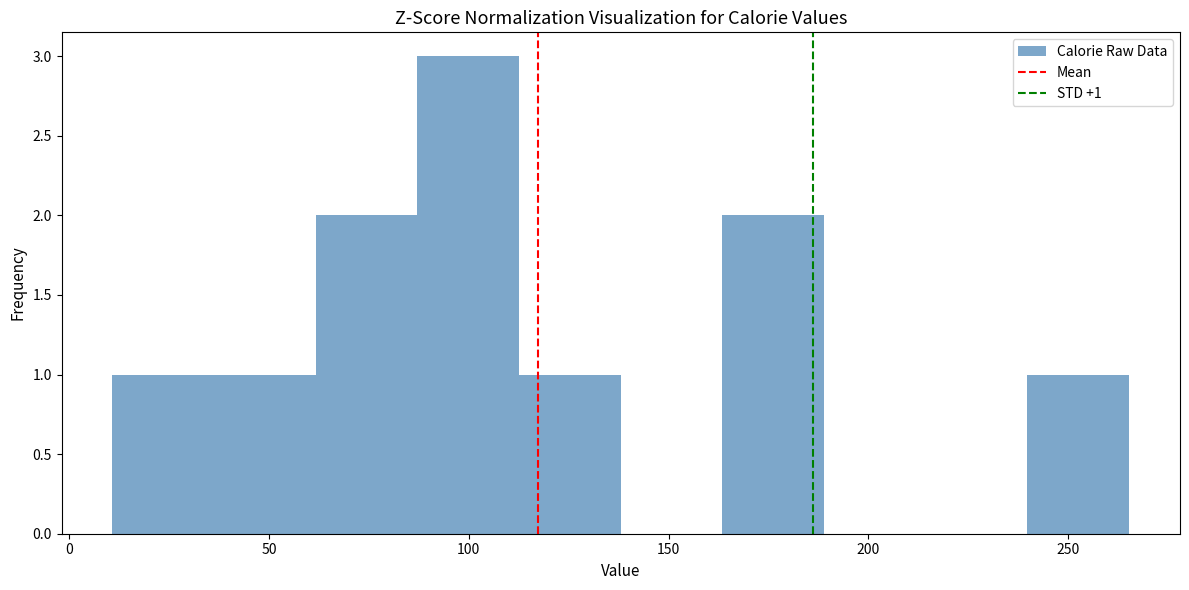

Over which range of the x-axis is the bar tallest?

85 to 115